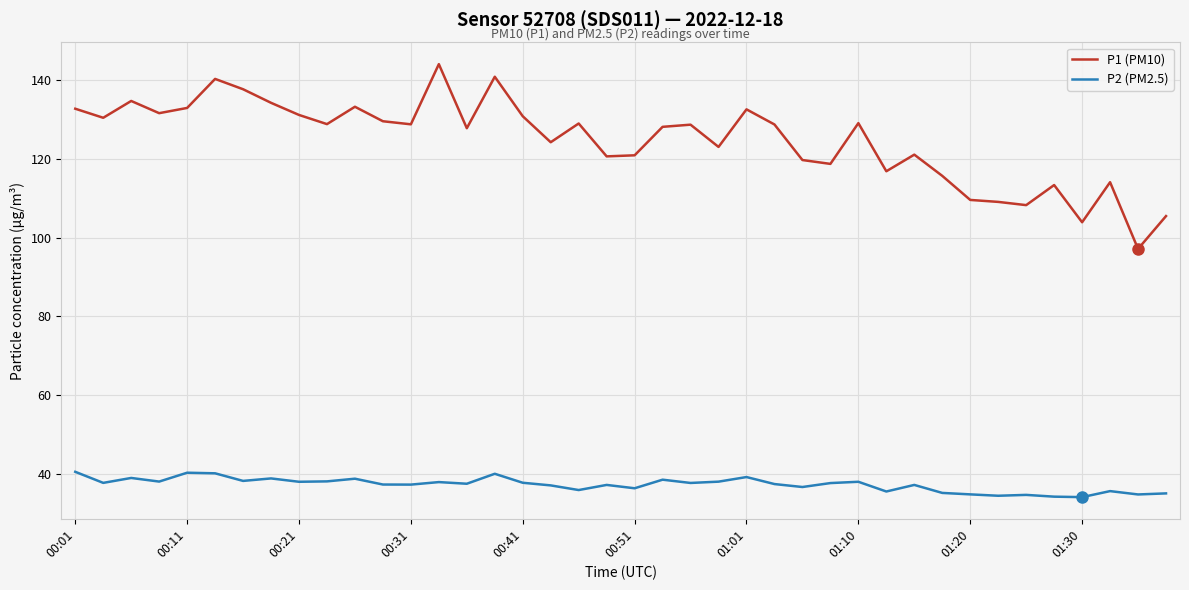

True or false: P1 (PM10) and P2 (PM2.5) intersect in this chart.

False